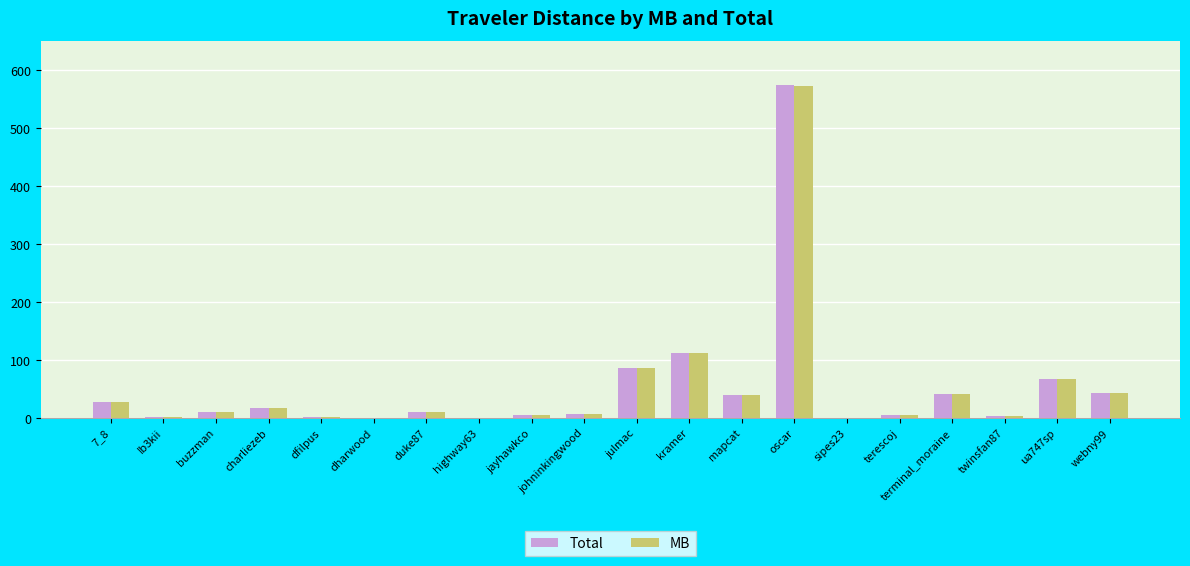

True or false: MB has a value of 40.6 at mapcat.

True